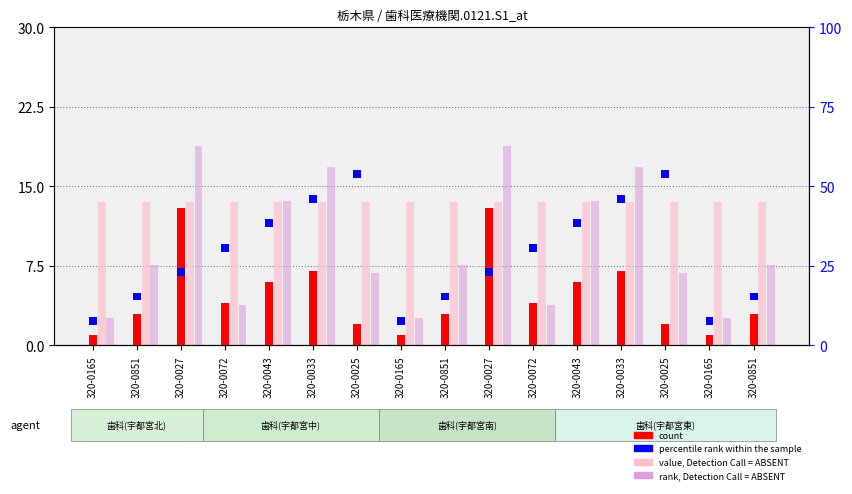

The value of percentile rank within the sample at 320-0072 is 2.5. True or false?

True